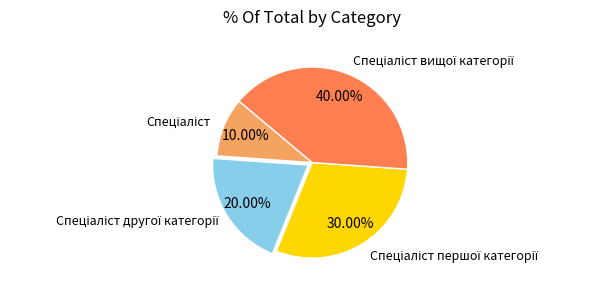

Is there a majority slice in this chart?

No